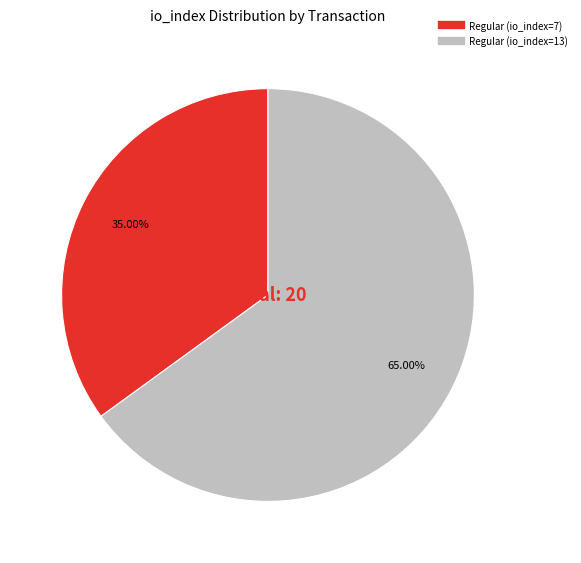

How many segments does this pie chart have?

2